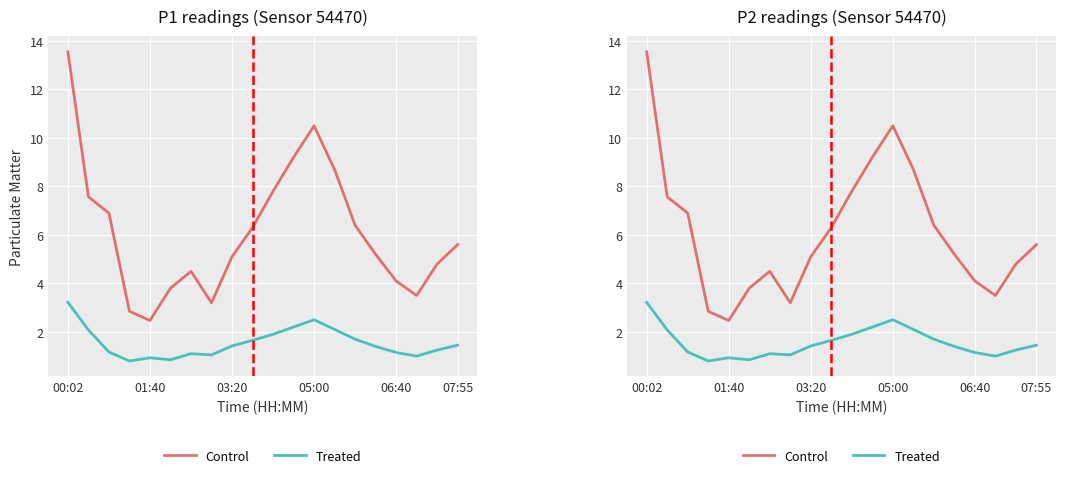

Is it true that Control equals 15.2 at 05:00?

False